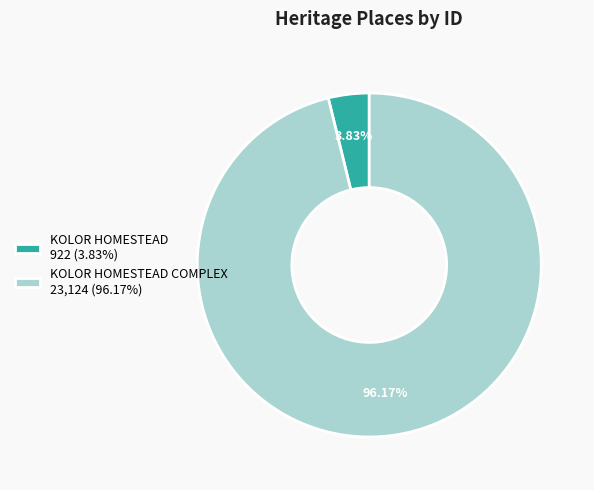

What is the smallest slice in the pie chart?

KOLOR HOMESTEAD 922 (3.83%)